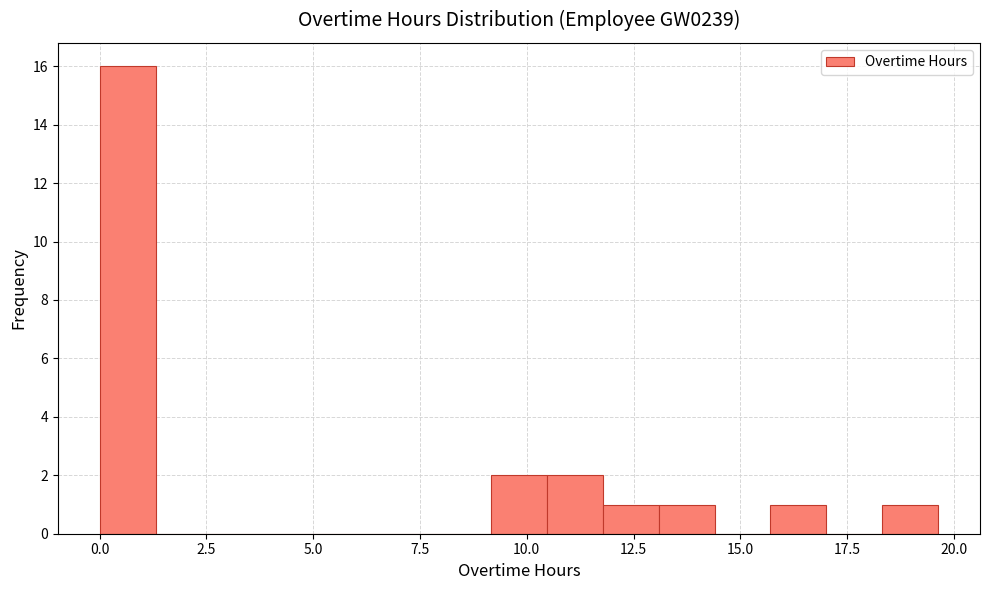

Read against the x-axis, roughly where is the centre of the tallest bar?

0.5